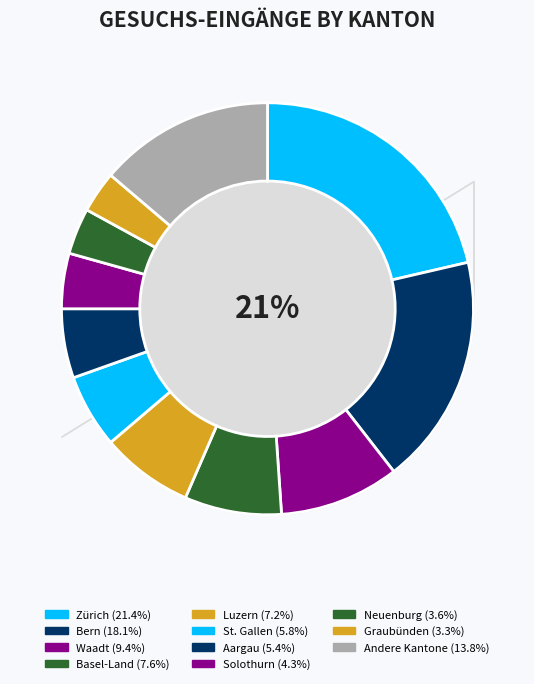

The Appenzell I. Rh. slice represents 0% of the pie. True or false?

True